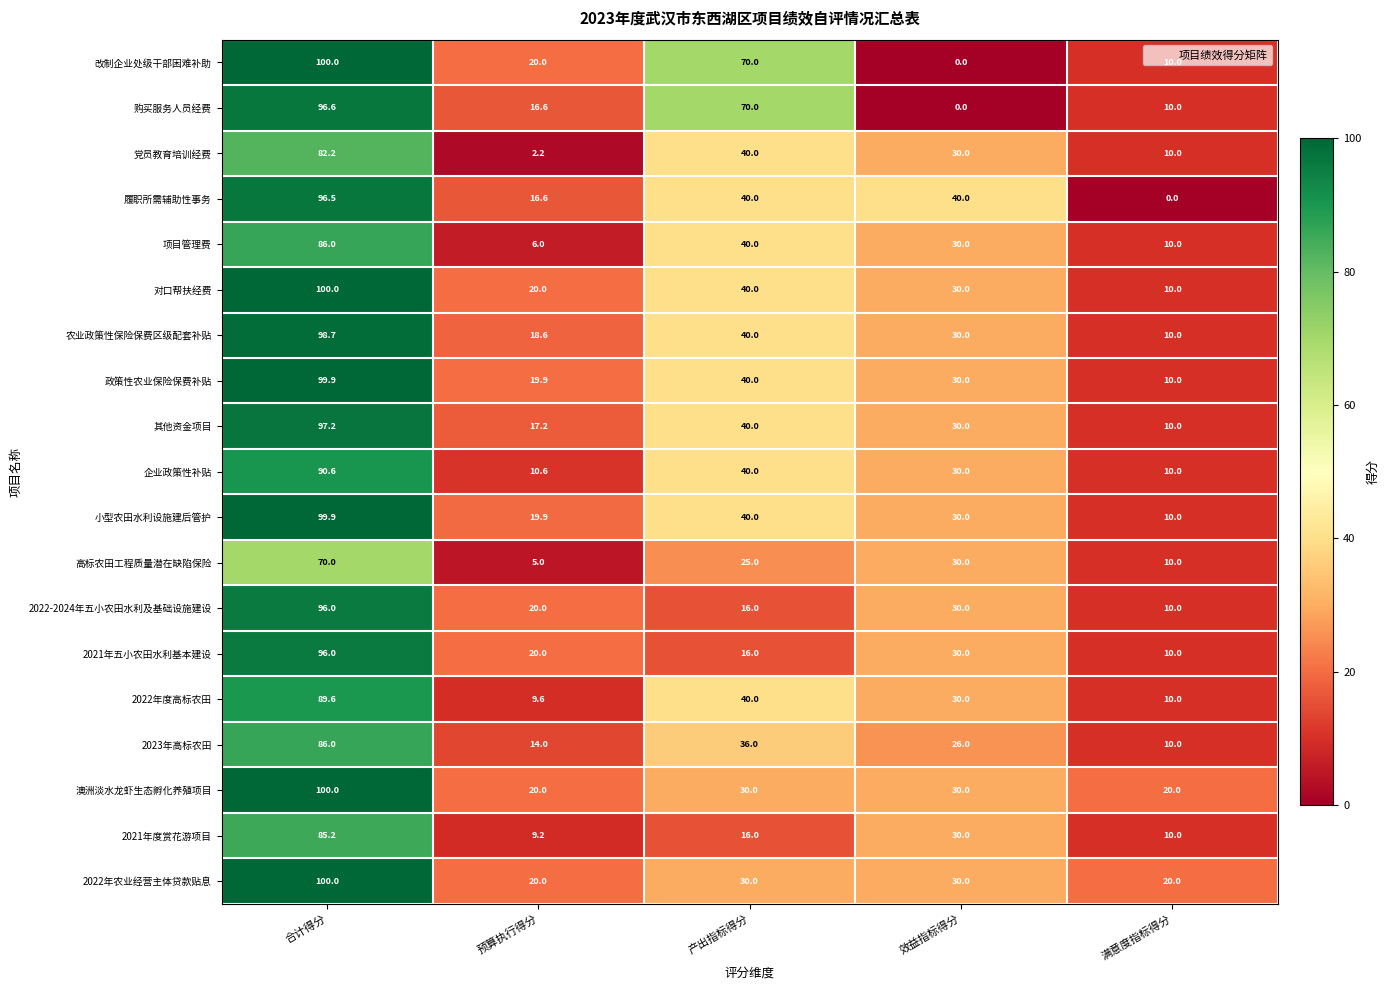

What is the difference between the 其他资金项目 values at 合计得分 and 产出指标得分?

57.2